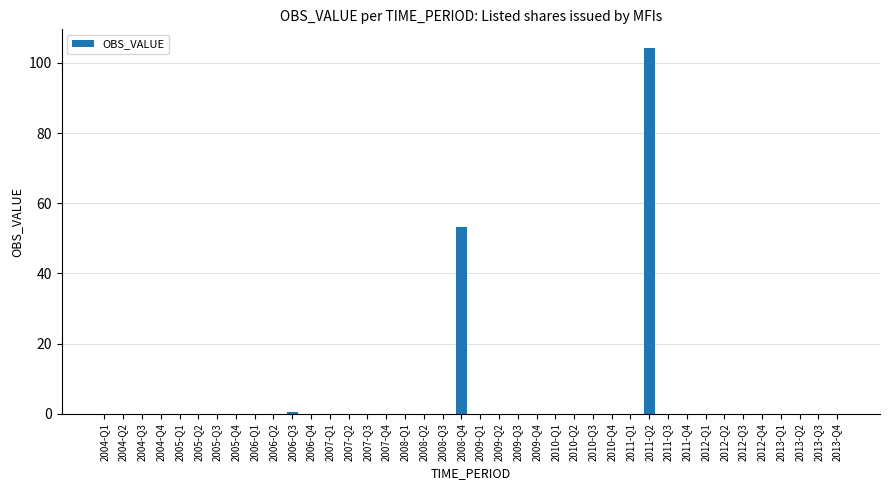

Are the bars horizontal?

No